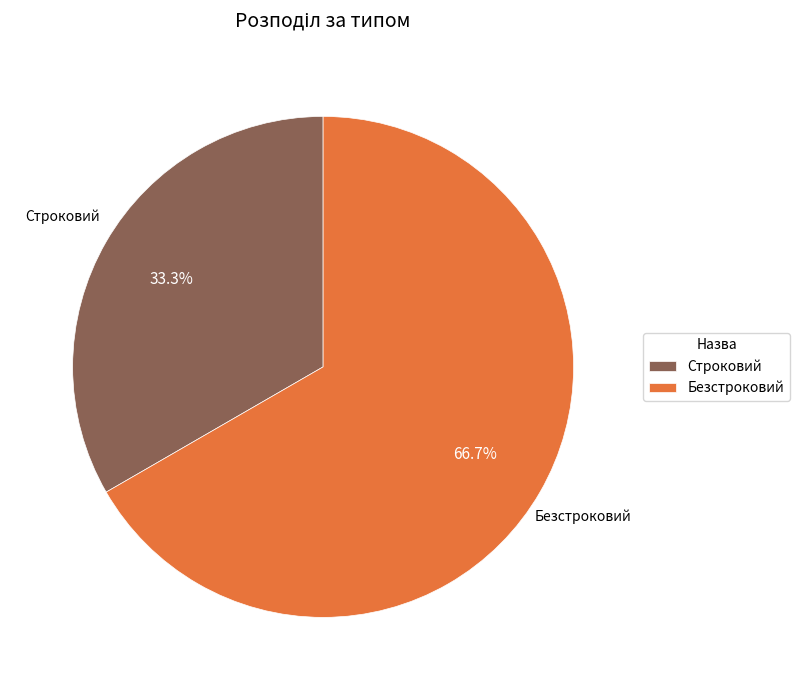

Combined, do Безстроковий and Строковий account for over 50%?

Yes